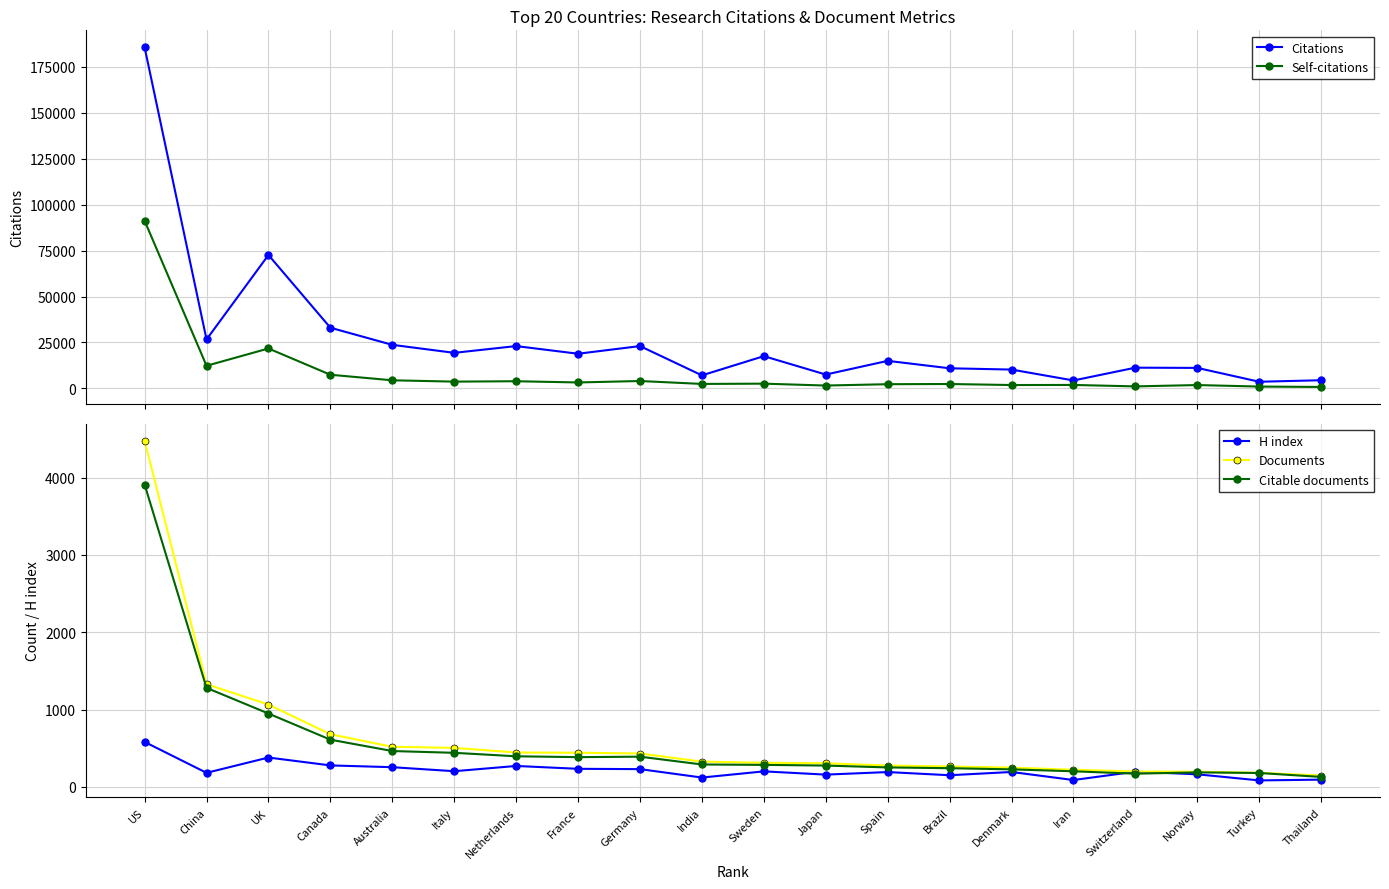

Rank the series by their maximum value, from highest to lowest.

Citations, Self-citations, Documents, Citable documents, H index